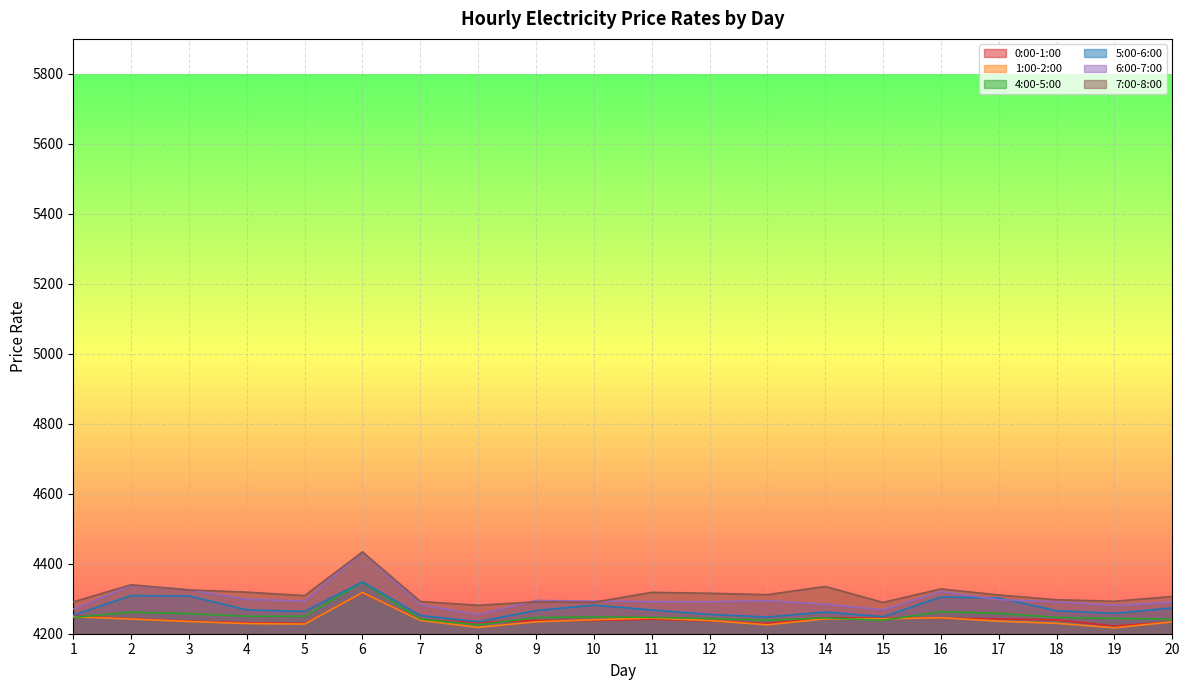

True or false: 6:00-7:00 and 0:00-1:00 cross at least once.

False